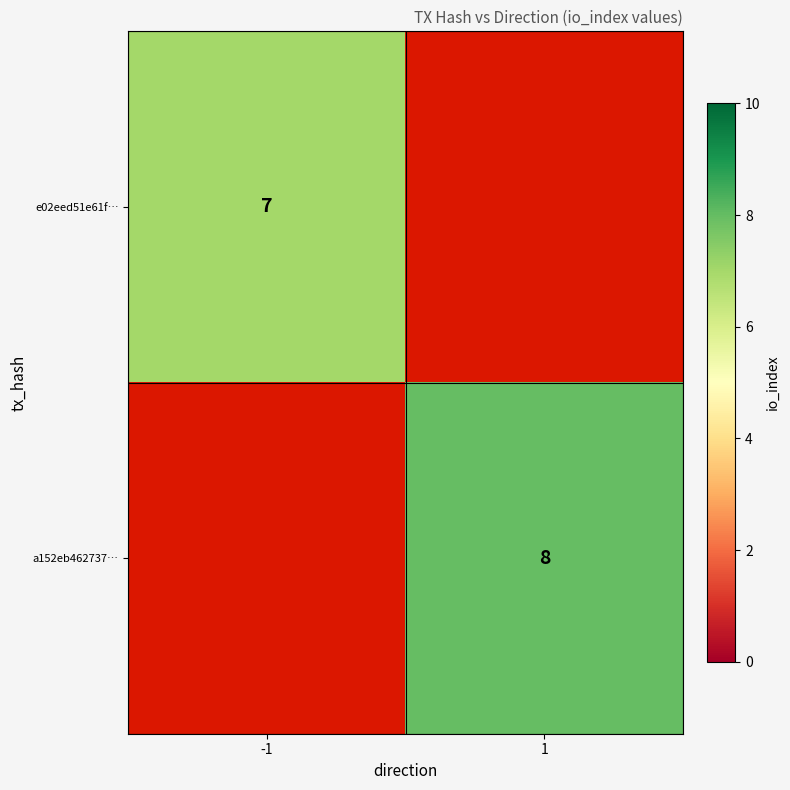

The a152eb462737… series shows 8 at 1. True or false?

True